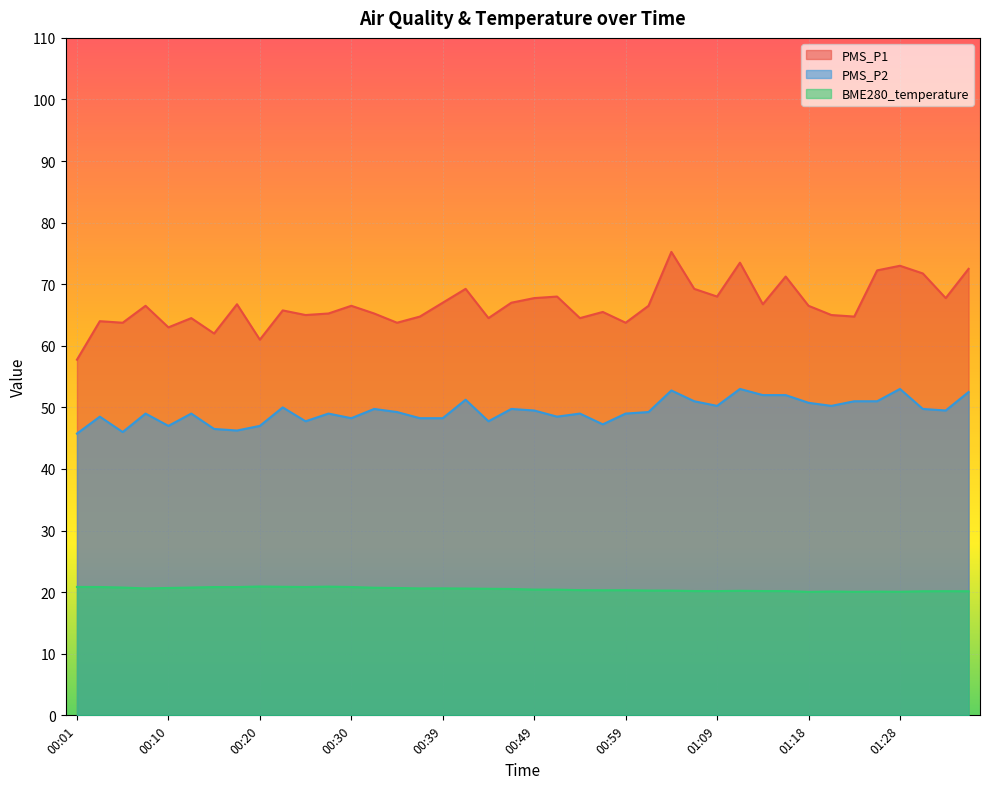

True or false: PMS_P1 and BME280_temperature cross at least once.

False